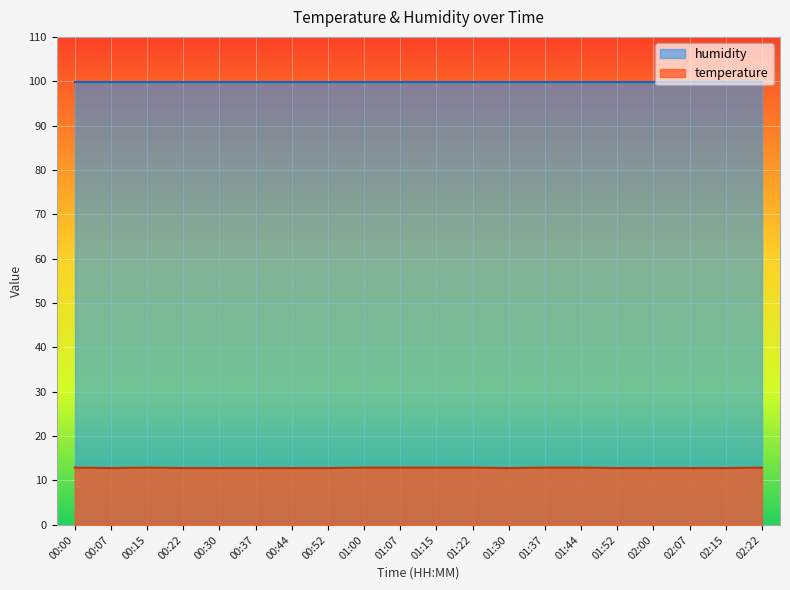

How many interior local valleys (lower than both neighbors) does the data have?

2